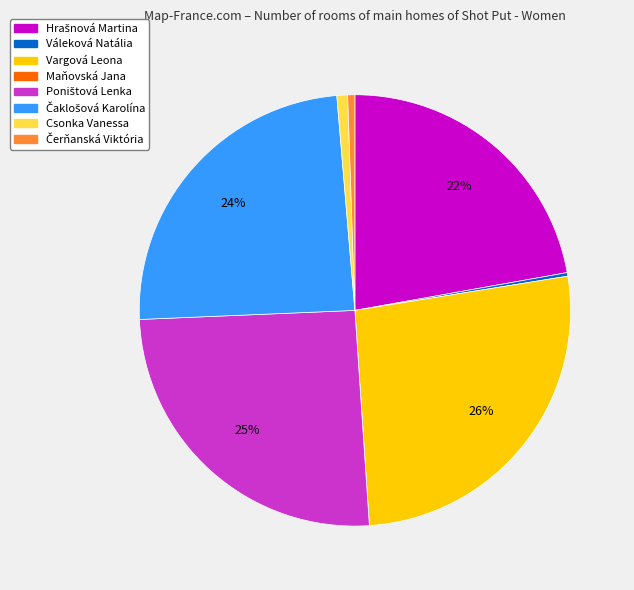

To the nearest percent, what is the difference between the largest and smallest slice percentages?

26%